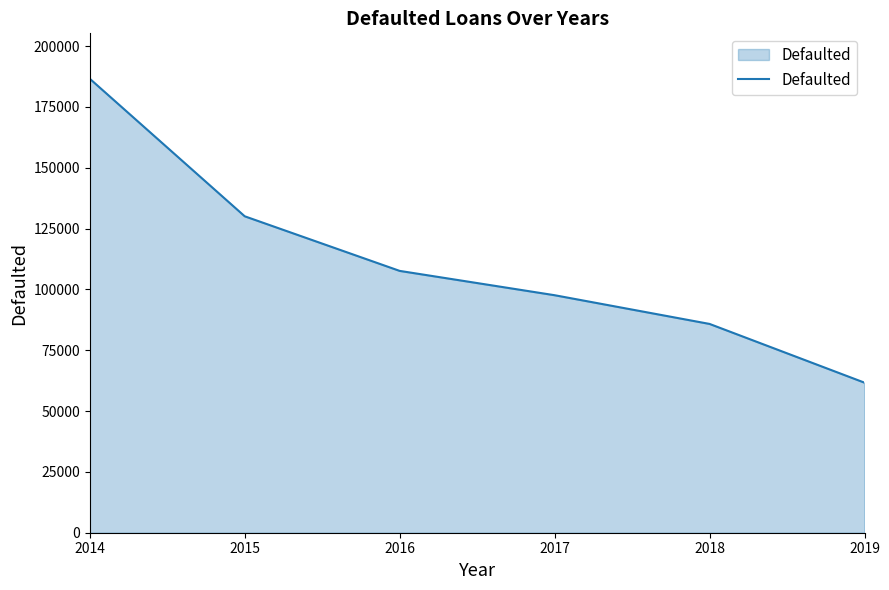

Where is the data nearest to the value 124137?

2015